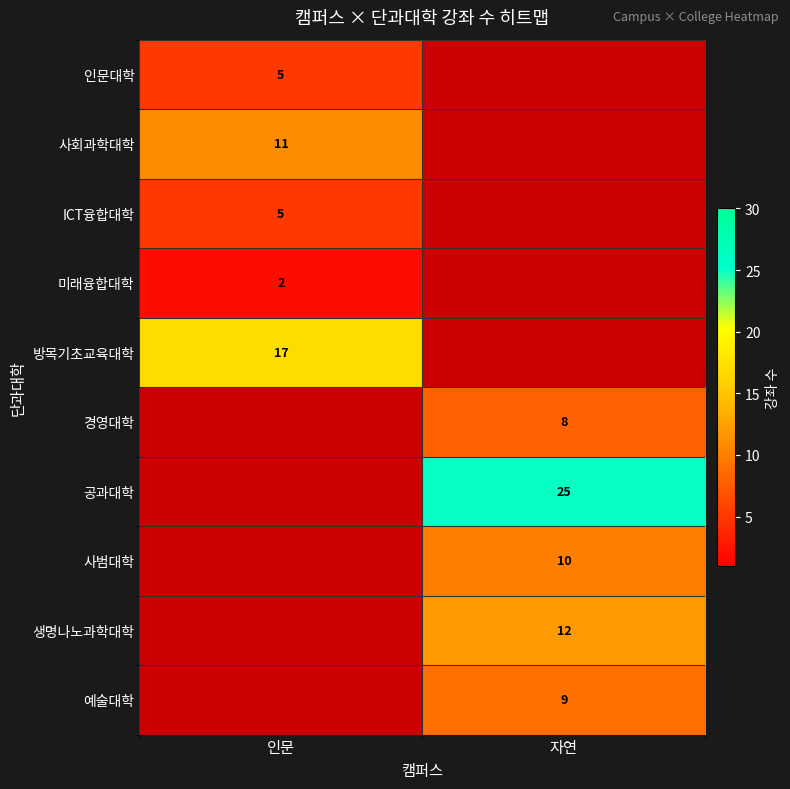

Is it true that ICT융합대학 equals 8 at 인문?

False